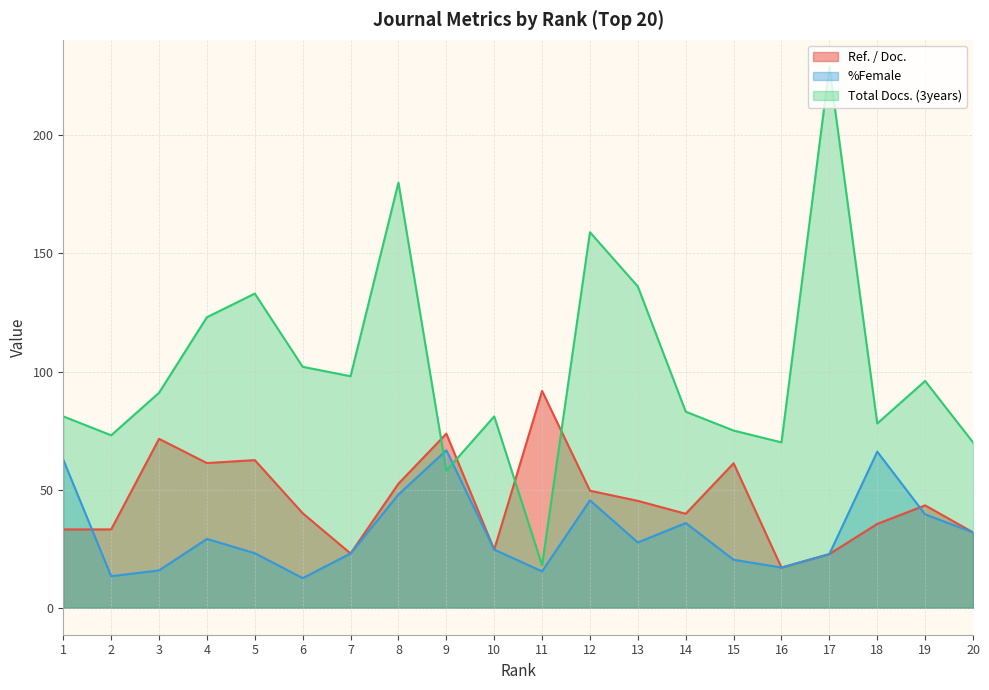

Reading right to left, extract all data points from this chart.

Ref. / Doc.: 31.9	43.3	35.5	22.7	17.0	61.1	39.8	45.2	49.5	91.8	24.6	73.7	52.5	22.9	40.0	62.5	61.2	71.5	33.1	33.1
%Female: 31.9	39.5	66.1	22.7	17.0	20.3	35.9	27.6	45.5	15.4	24.6	66.7	47.9	22.9	12.5	23.1	29.1	15.8	13.3	62.7
Total Docs. (3years): 70.0	96.0	78.0	229.0	70.0	75.0	83.0	136.0	159.0	18.0	81.0	58.0	180.0	98.0	102.0	133.0	123.0	91.0	73.0	81.0